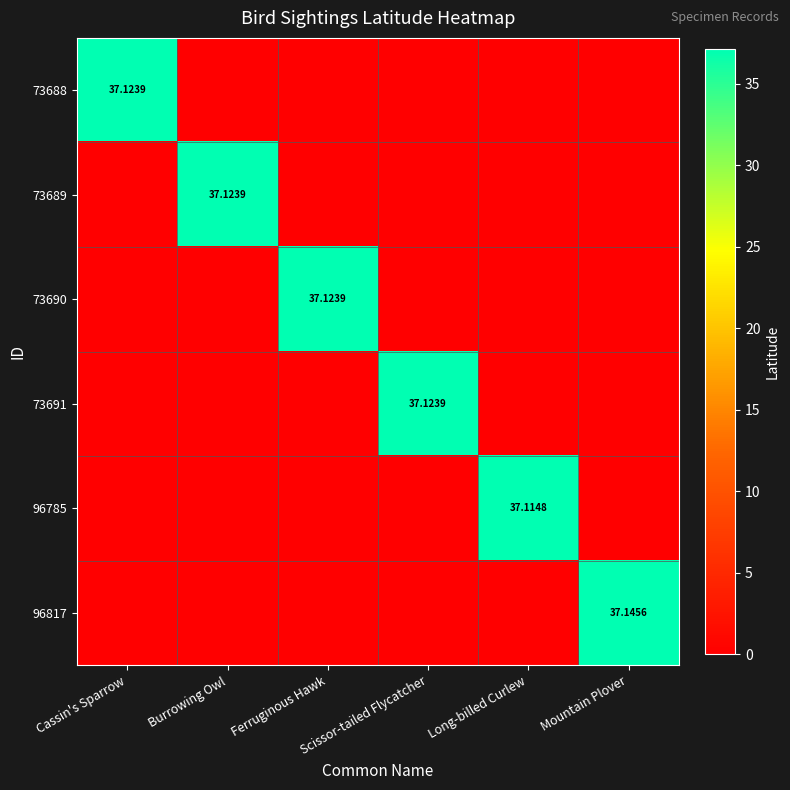

Between Cassin's Sparrow and Scissor-tailed Flycatcher, which series saw the biggest shift?

73688